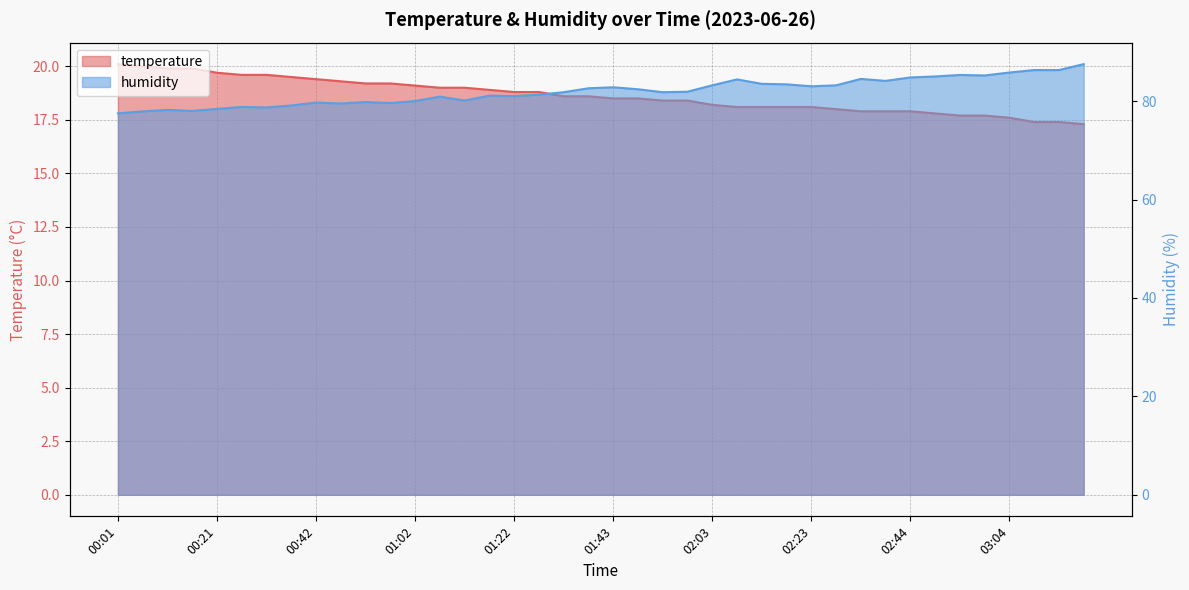

What is the difference between the maximum and minimum values in the temperature series?

2.8